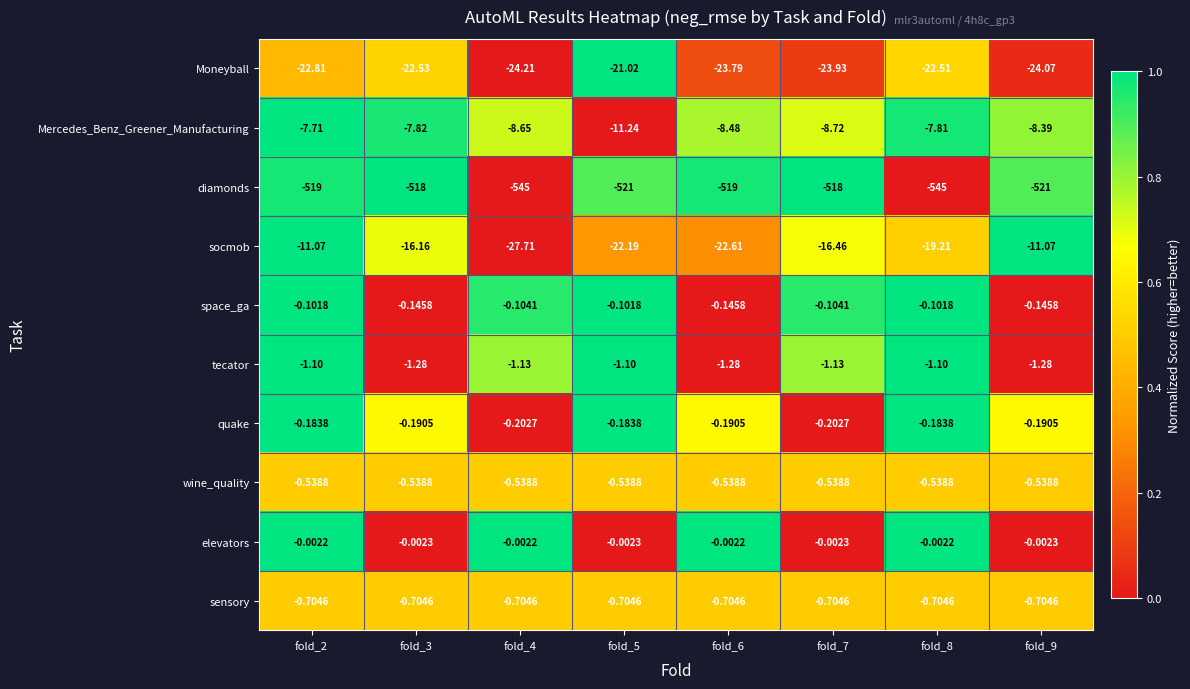

Which series has the largest total across all categories?

elevators